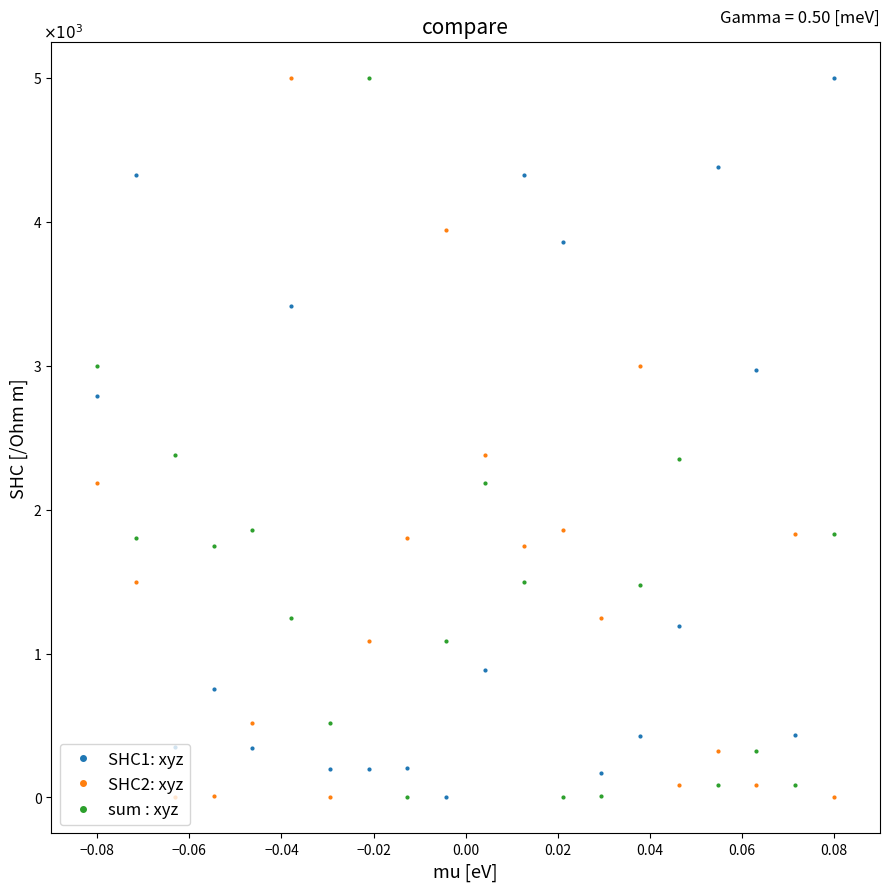

What is the sum of all SHC1: xyz values?

36225.9